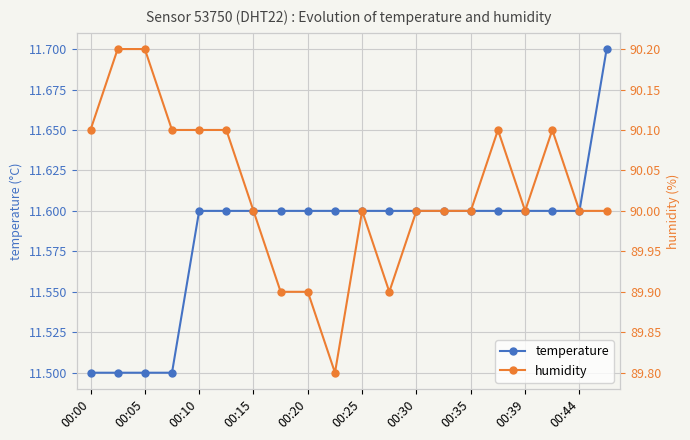

How many data points does each series have?

20